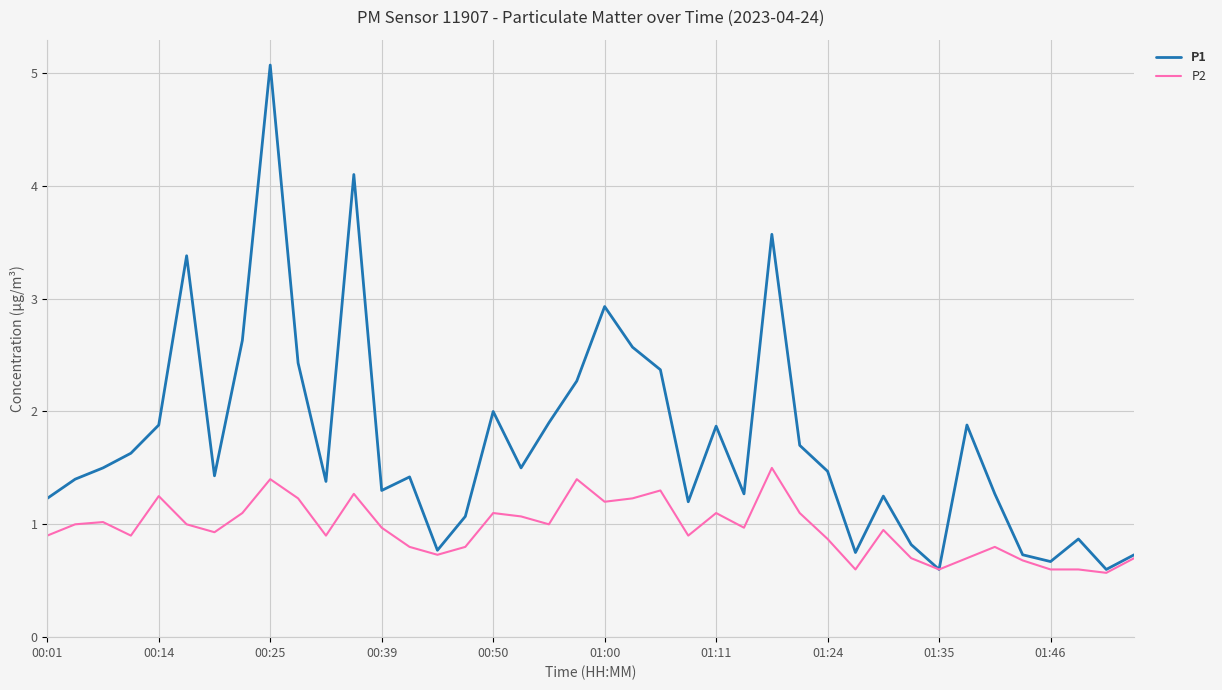

What are all the series names shown in the legend?

P1, P2